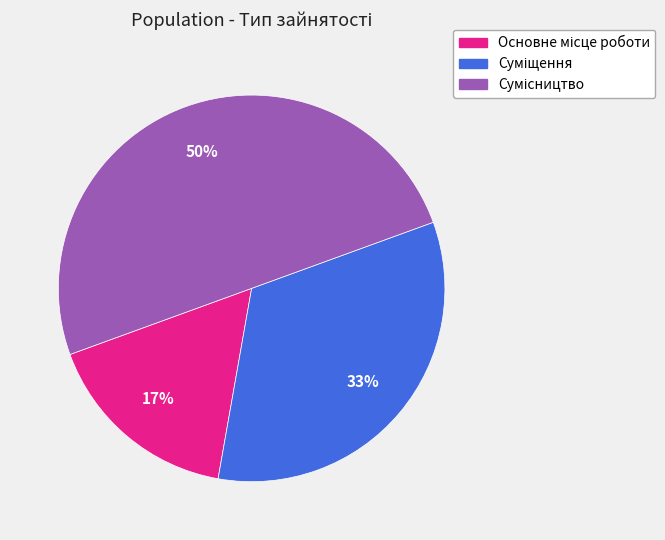

To the nearest percent, what is the difference between the largest and smallest slice percentages?

33%